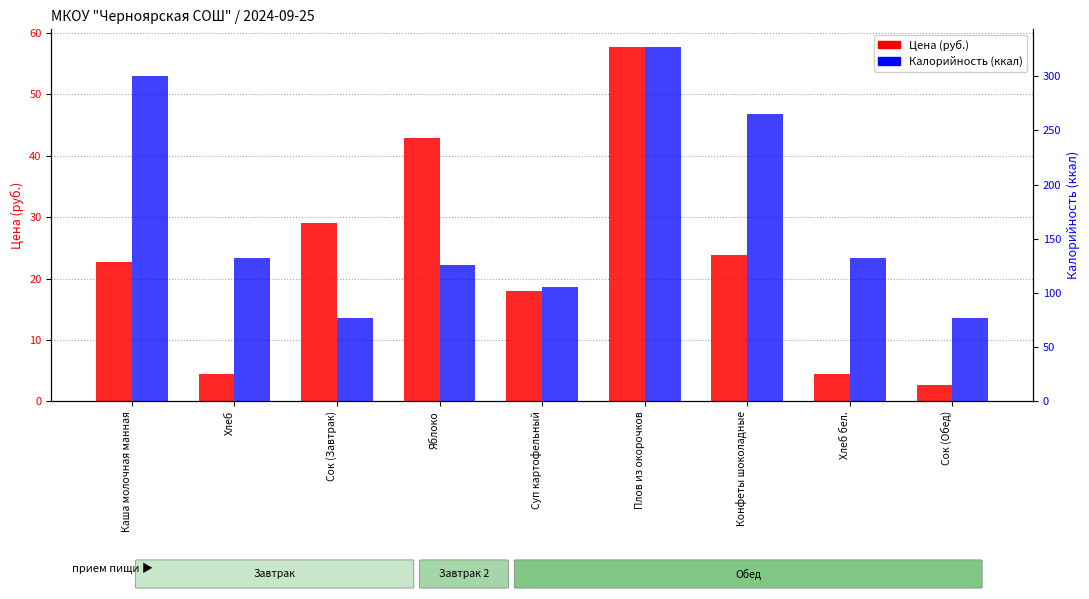

Which series has the largest total across all categories?

Калорийность (ккал)